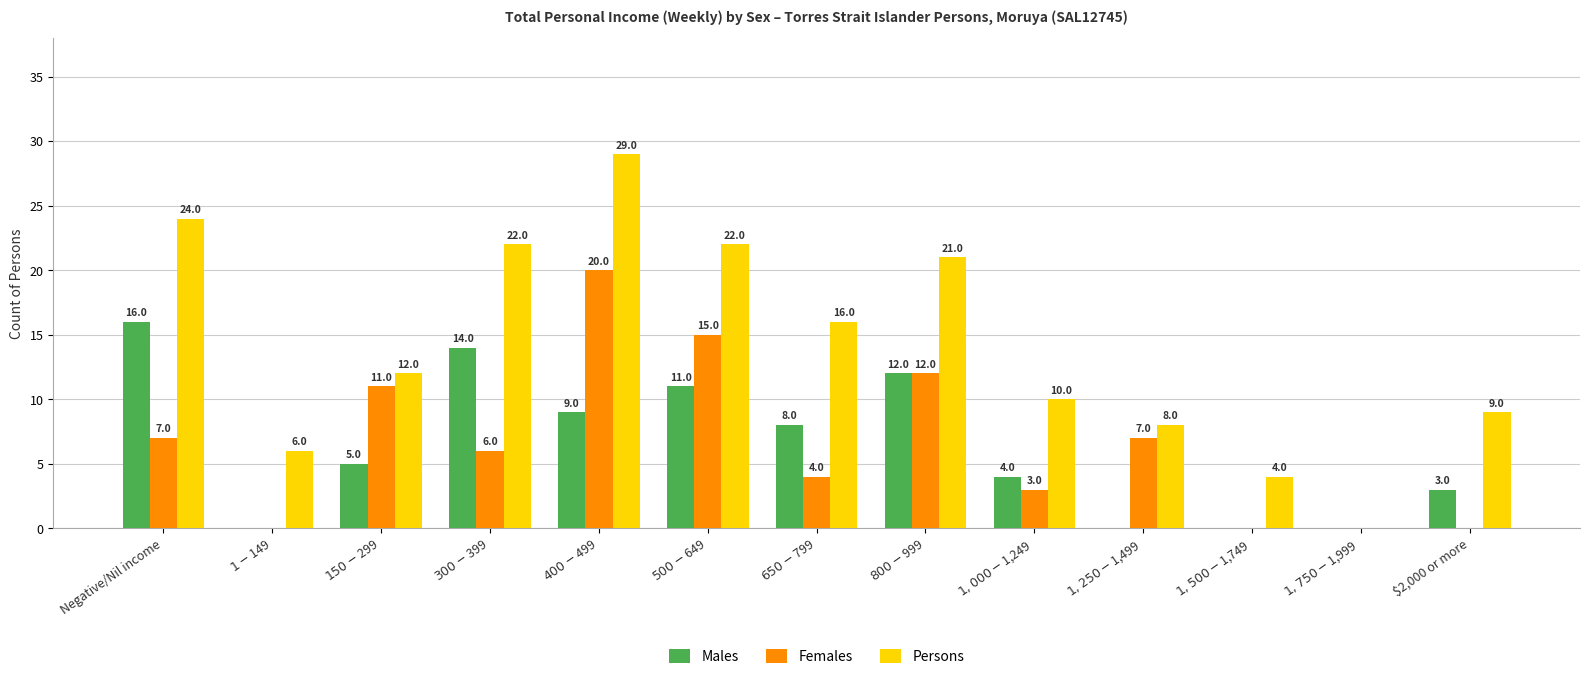

Count the number of categories in the chart.

13